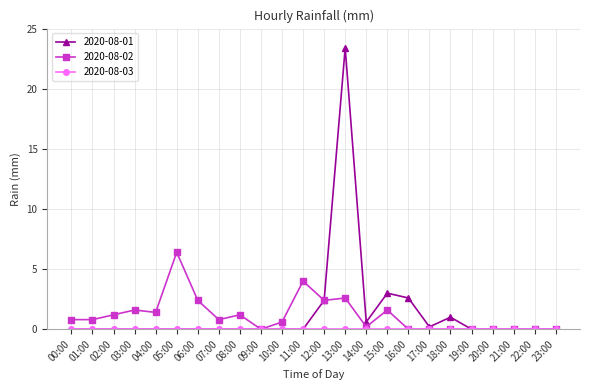

True or false: 2020-08-02 has more than 2 interior local peaks.

True